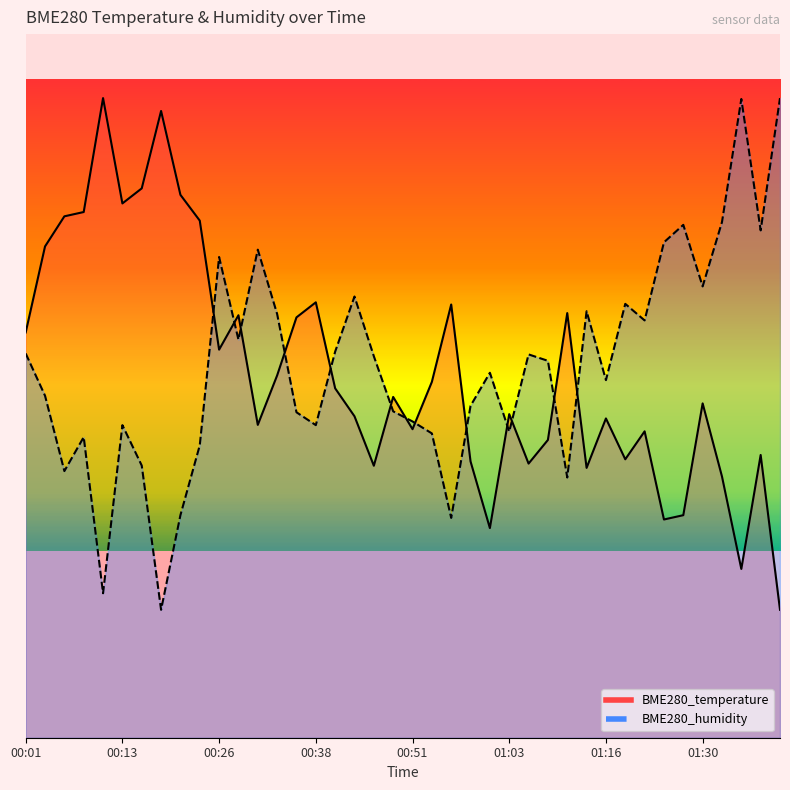

The BME280_humidity series shows 10.0 at 00:18. True or false?

True